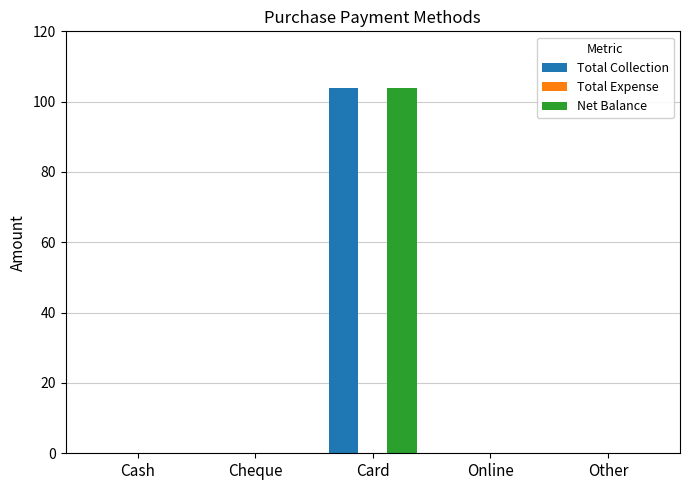

How many distinct data groups are displayed?

2